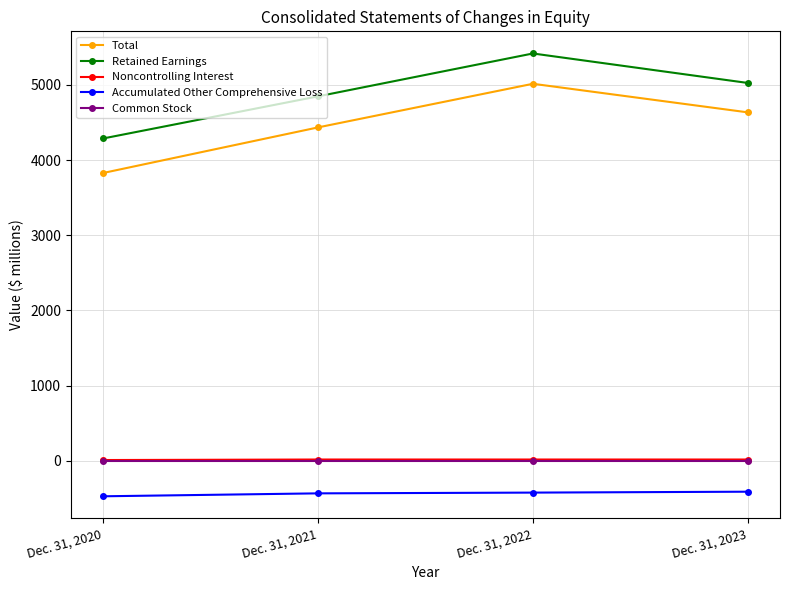

What is the maximum value shown in the chart?

5417